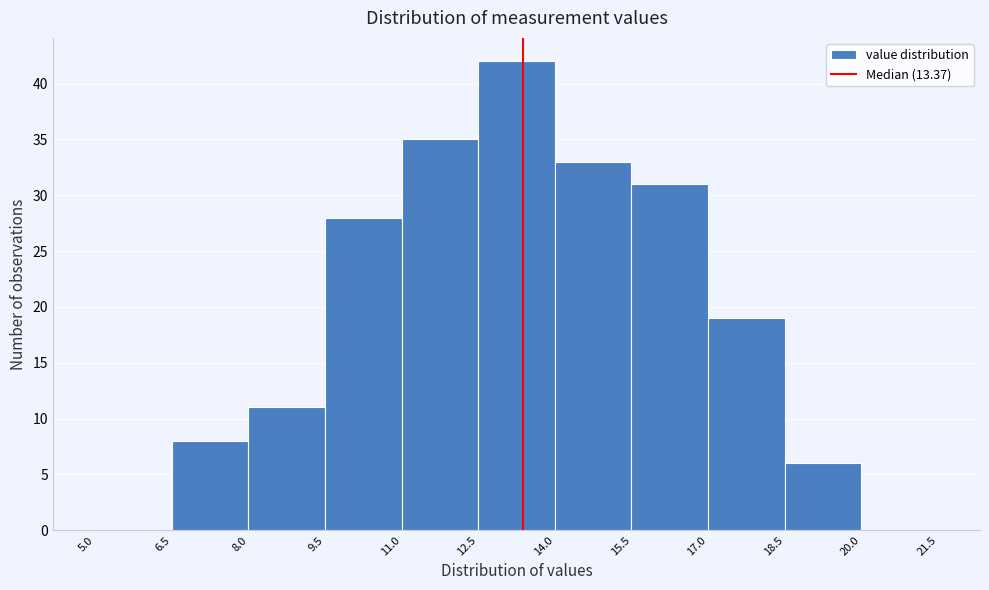

What is the height of the bar covering 11.0 to 12.5 on the x-axis? The values are not printed on the chart, so give them approximately, as read against the axis.

35